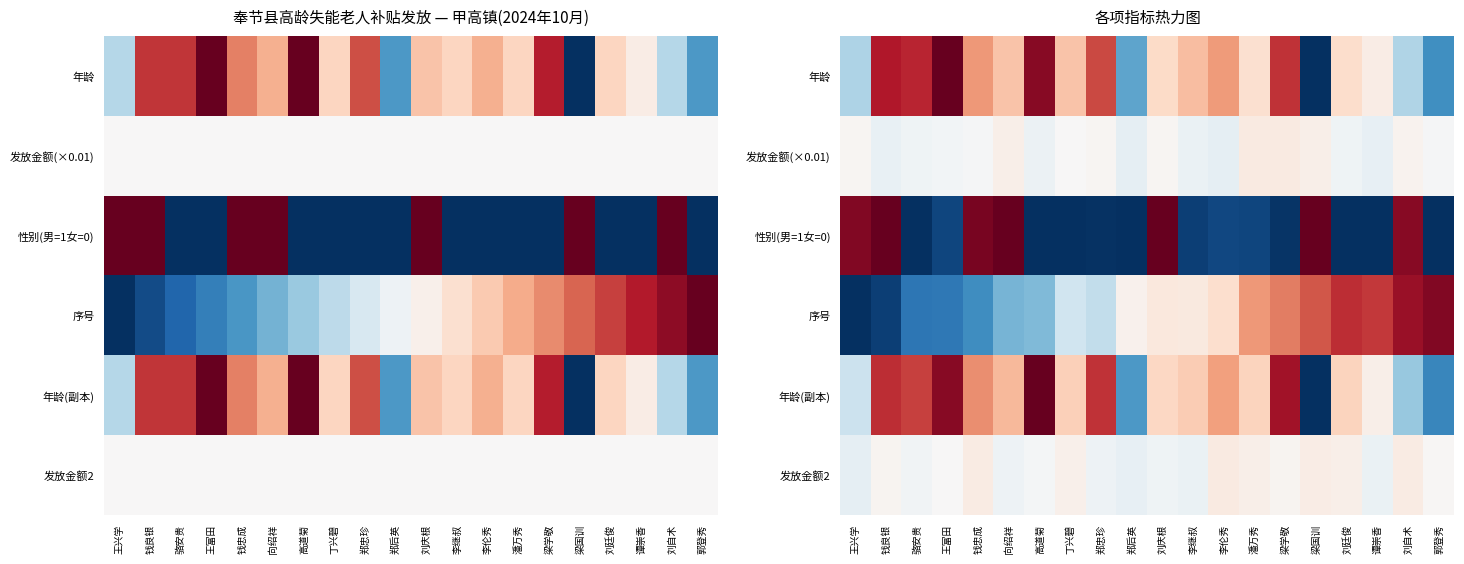

Rank the series at 李继叔 from lowest to highest value.

性别(男=1女=0), 发放金额2, 发放金额(×0.01), 序号, 年龄(副本), 年龄